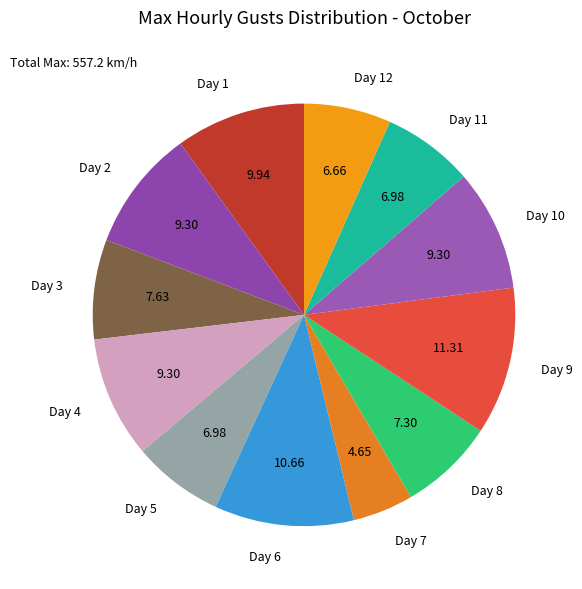

Is there any slice that represents more than half of the pie?

No